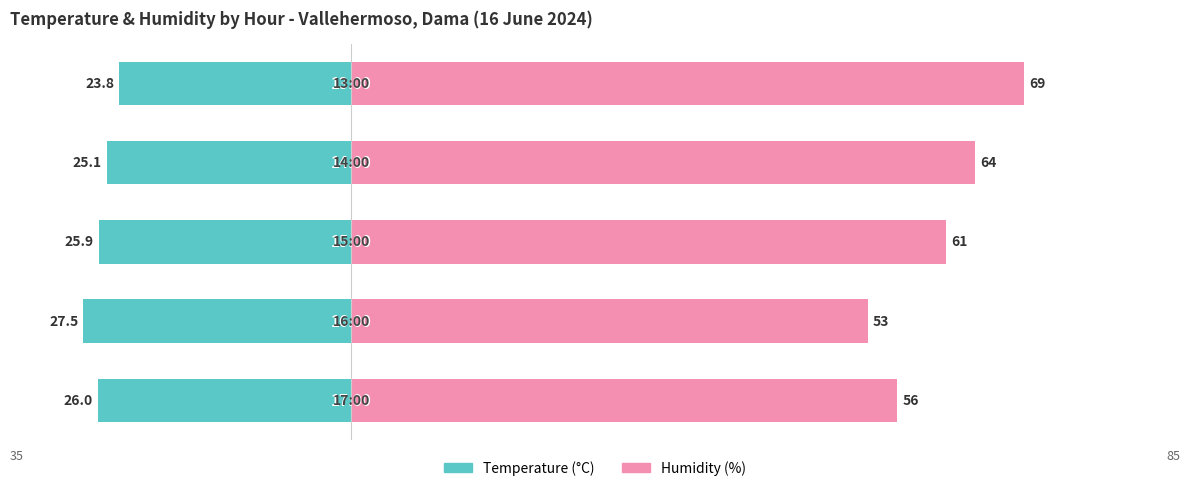

What is the difference between the maximum and minimum values in the Temperature (°C) series?

3.7